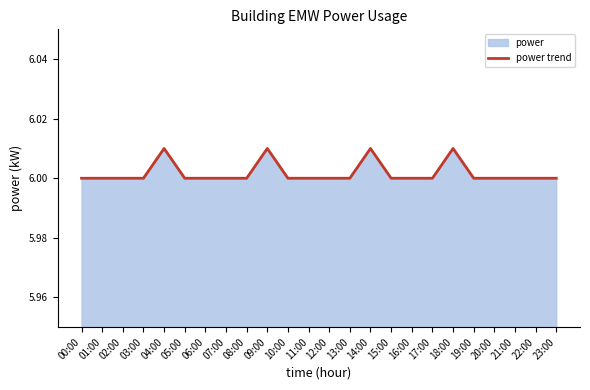

The value at 06:00 is 6.0. True or false?

True